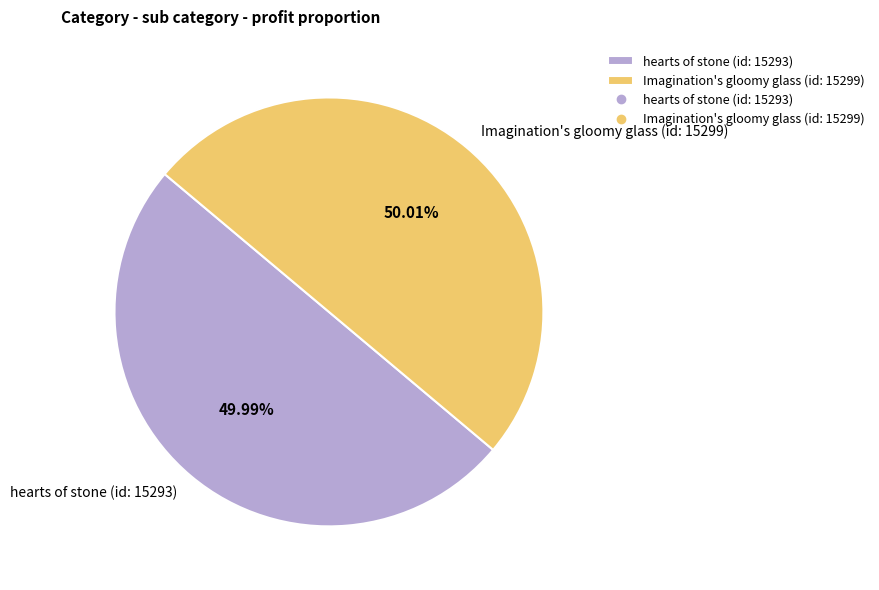

Does any single category account for the majority?

Yes